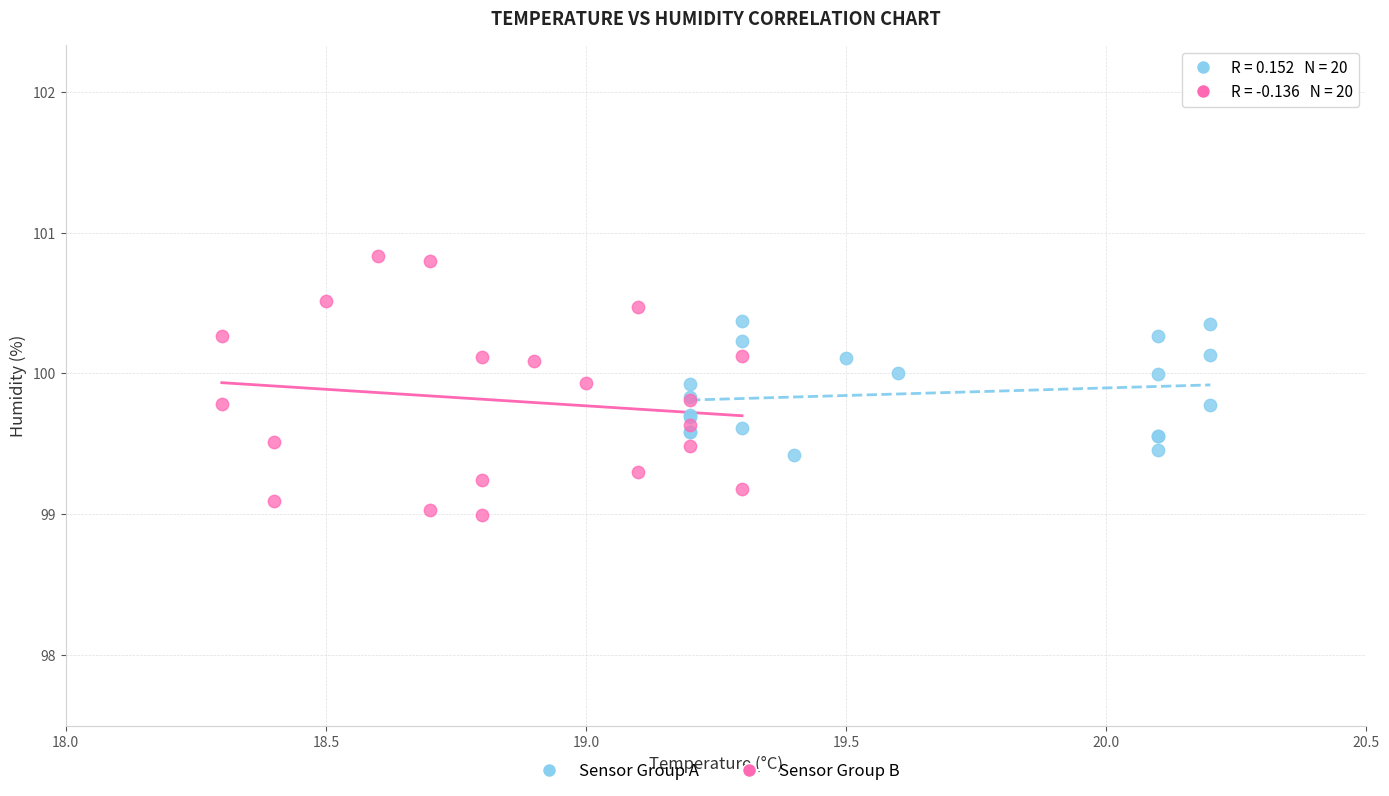

Which series reaches the minimum Y coordinate?

Sensor Group B